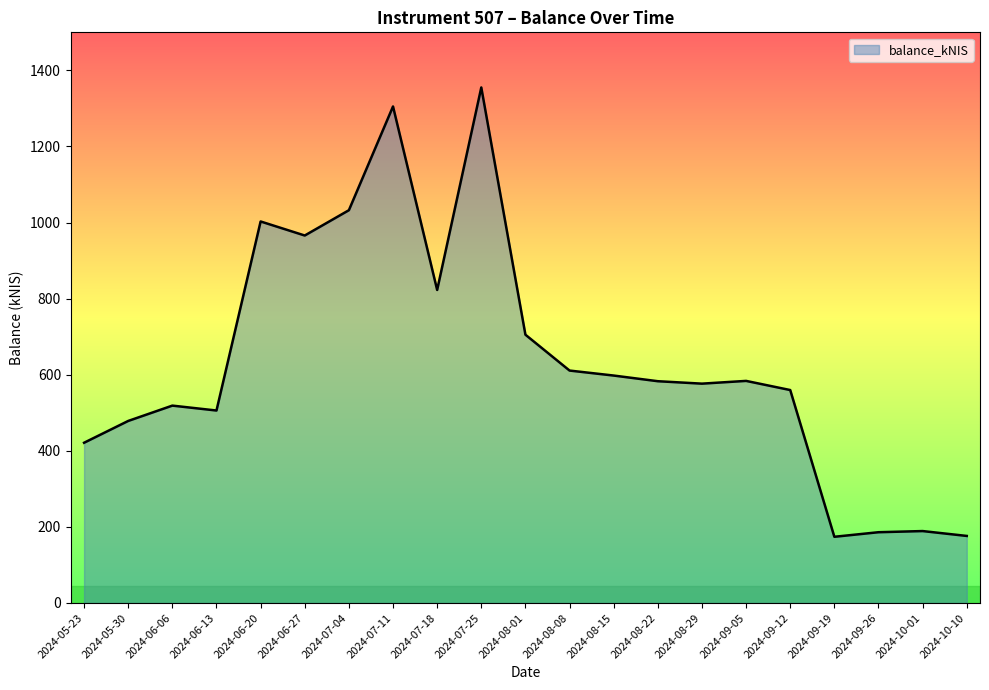

What is the minimum value shown in the chart?

174.0